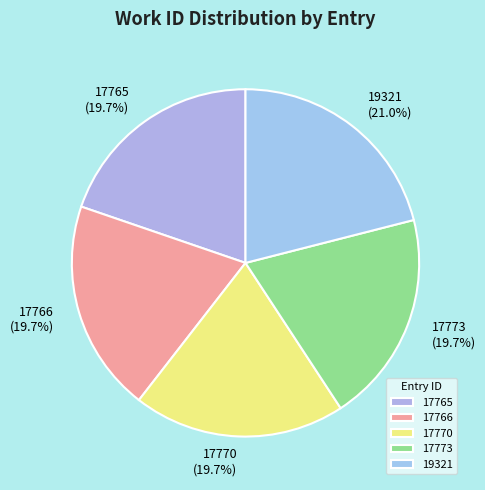

Which category has the biggest portion of the pie?

19321